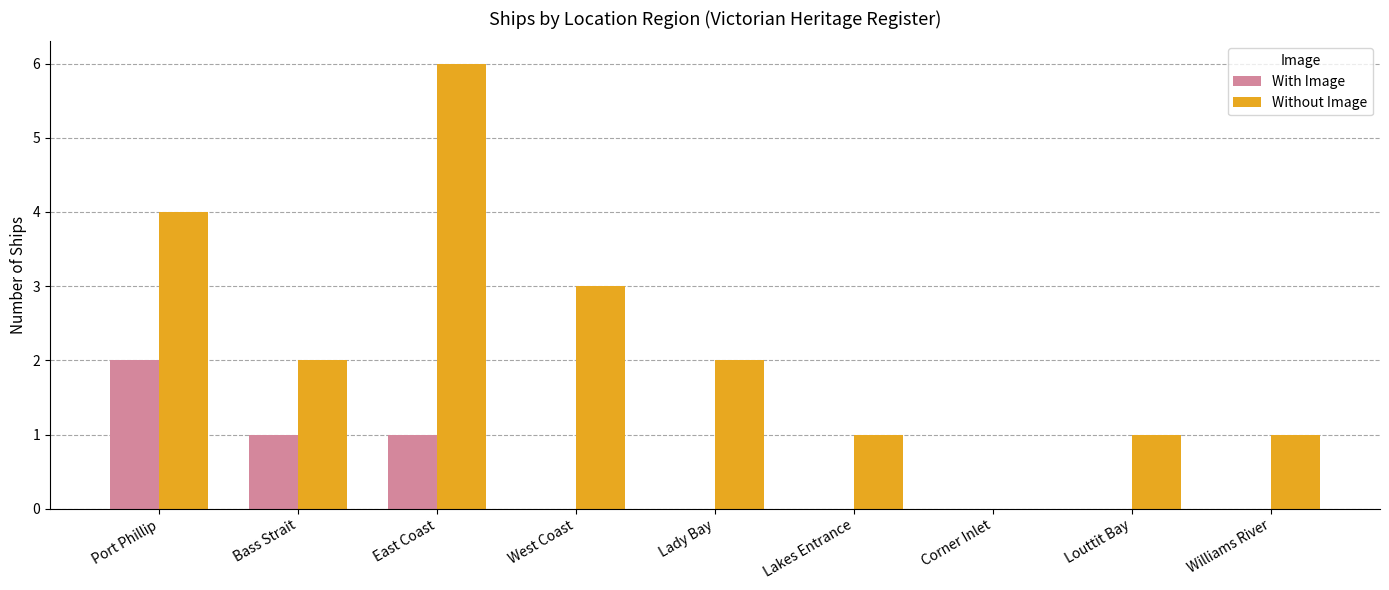

The value of Without Image at East Coast is 6. True or false?

True